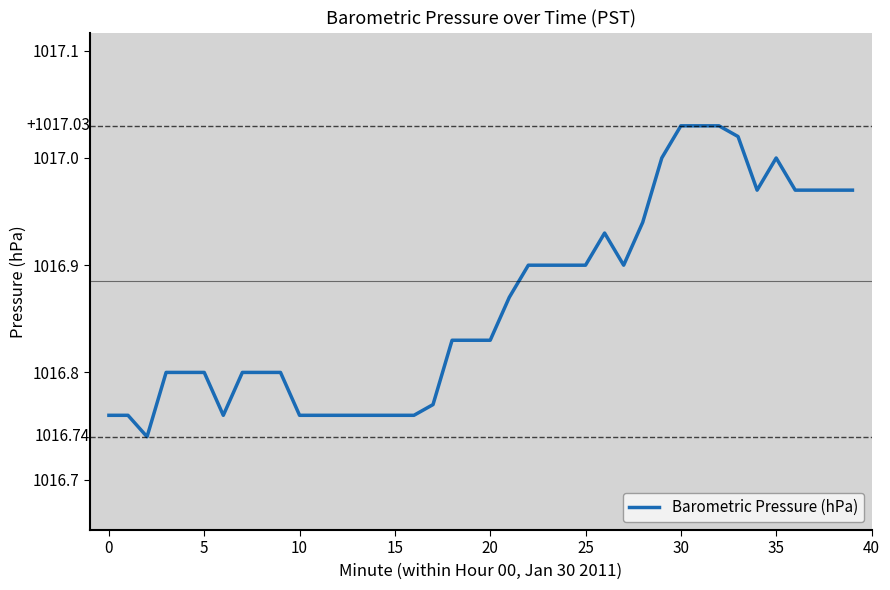

What is the difference between the maximum and minimum values?

0.3